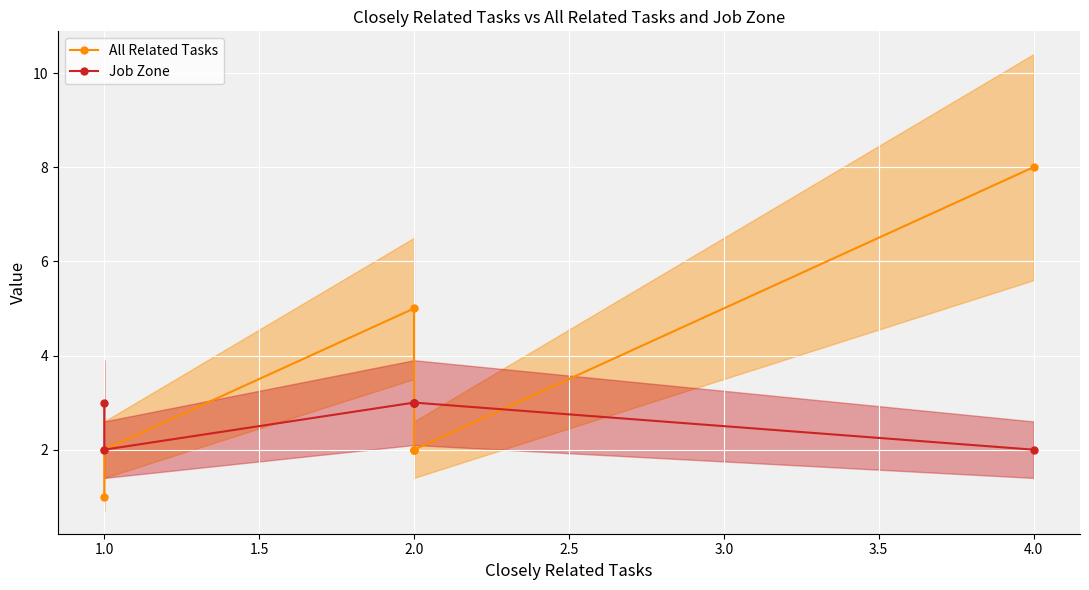

List the series in order of their peak value, lowest first.

Job Zone, All Related Tasks